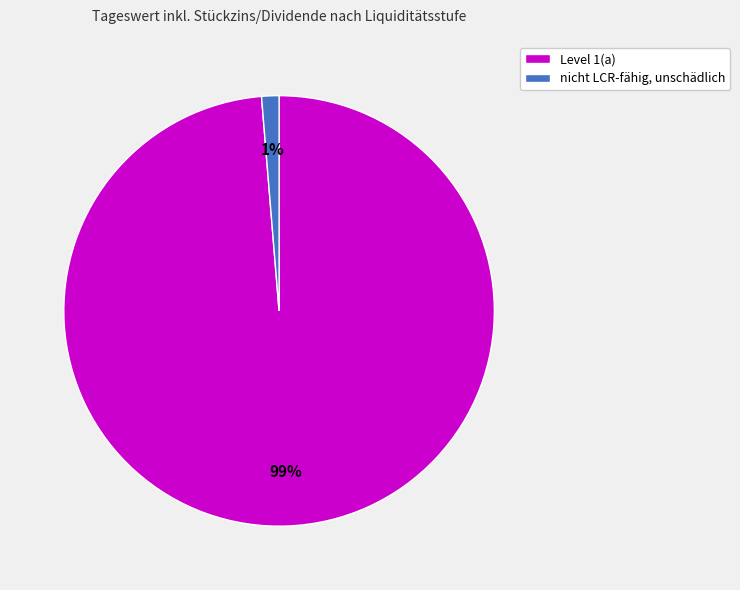

Is it true that Level 1(a) is 89% of the pie?

False